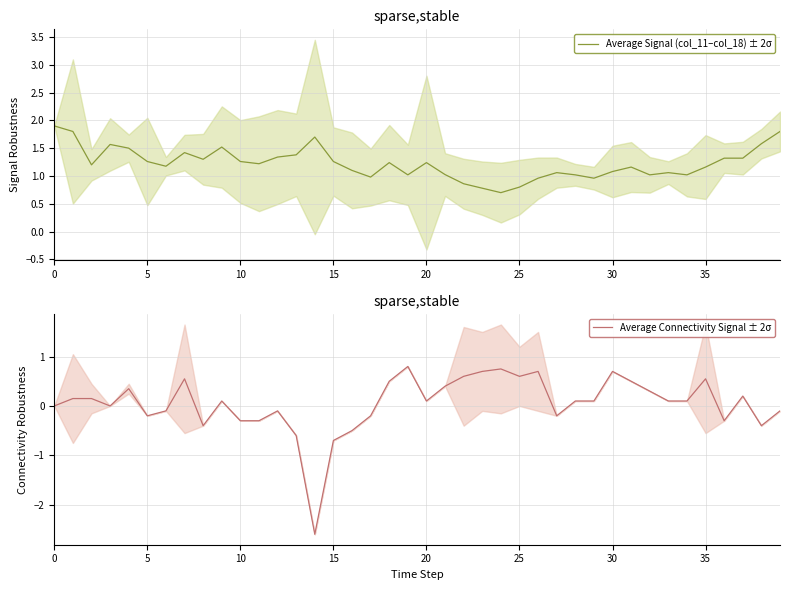

Which series has the widest spread of values?

Average Connectivity Signal ± 2σ